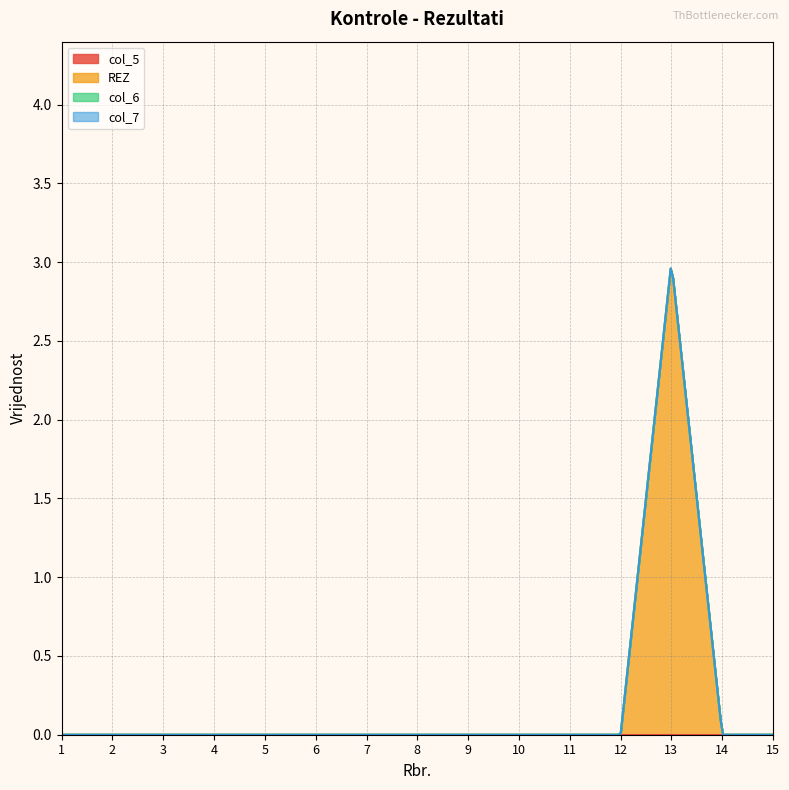

Read the REZ value at 13.

3